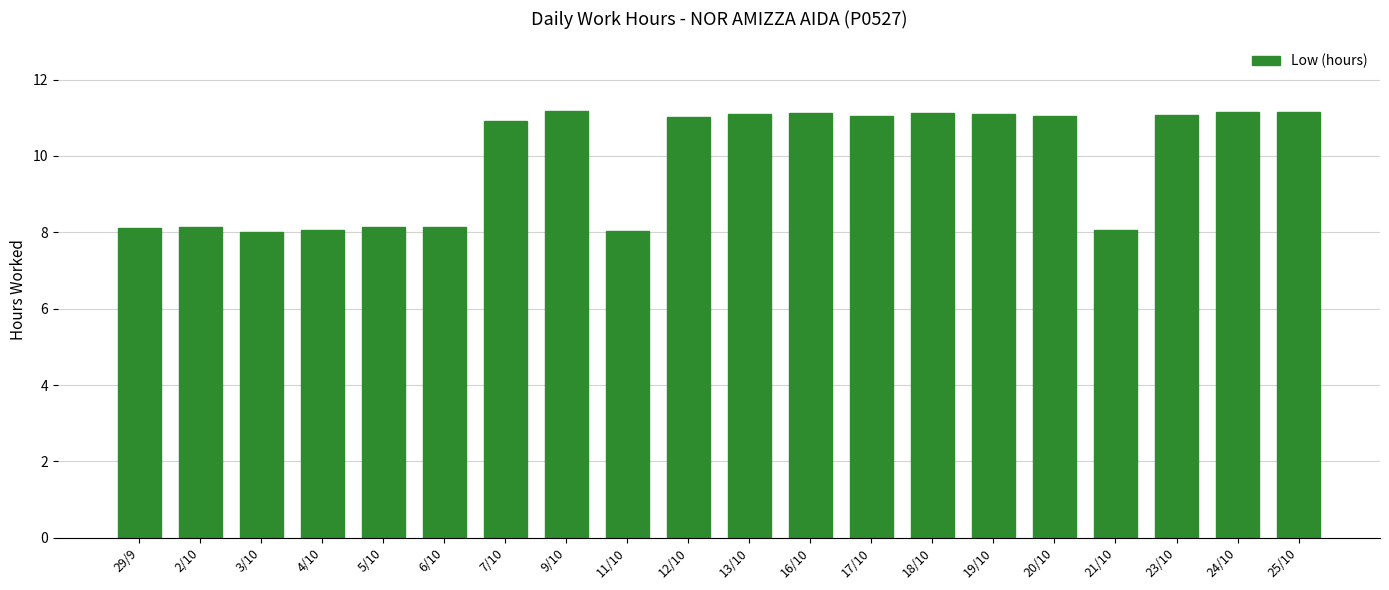

What is the sum of all values?

197.7